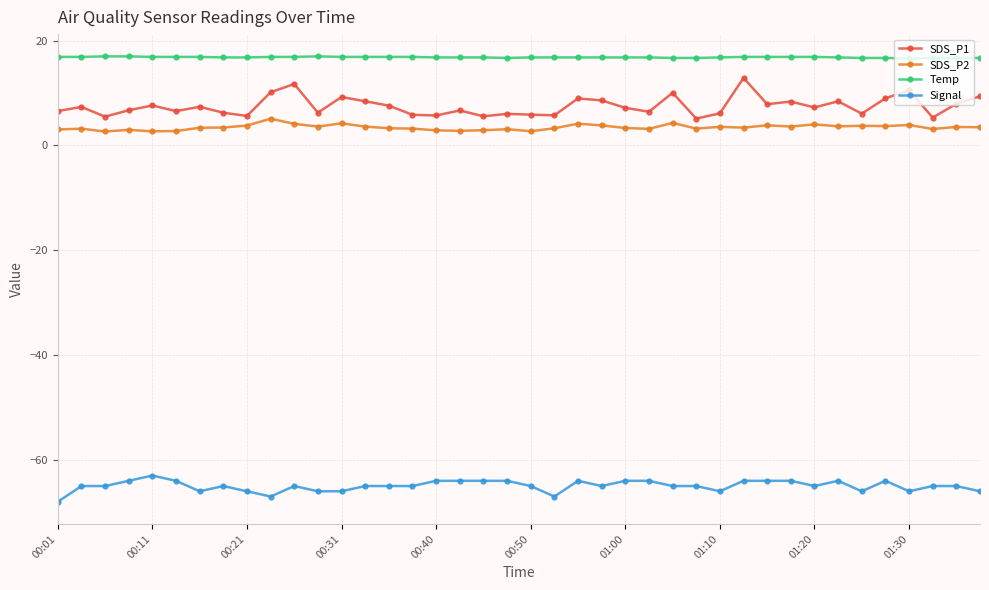

At how many categories does at least one series exceed -29?

40